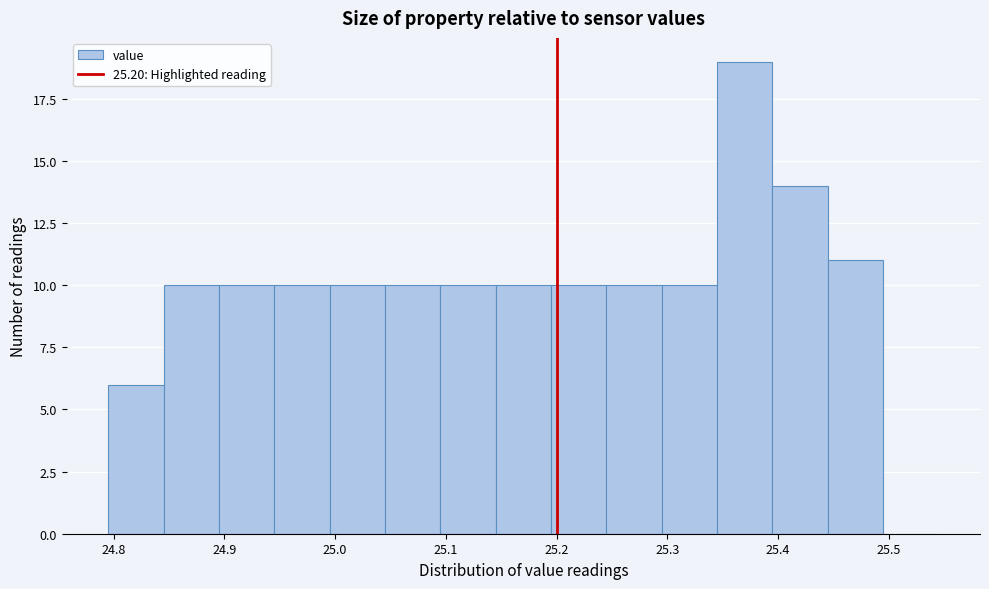

Reading left to right, transcribe this chart: for each bar, give the range it covers on the x-axis and its height. Neither the bar edges nor the heights are printed on the chart, so give them approximately, as read against the axes.

24.795 to 24.845: 6
24.845 to 24.895: 10
24.895 to 24.945: 10
24.945 to 24.995: 10
24.995 to 25.045: 10
25.045 to 25.095: 10
25.095 to 25.145: 10
25.145 to 25.195: 10
25.195 to 25.245: 10
25.245 to 25.295: 10
25.295 to 25.345: 10
25.345 to 25.395: 19
25.395 to 25.445: 14
25.445 to 25.495: 11
25.495 to 25.545: 0